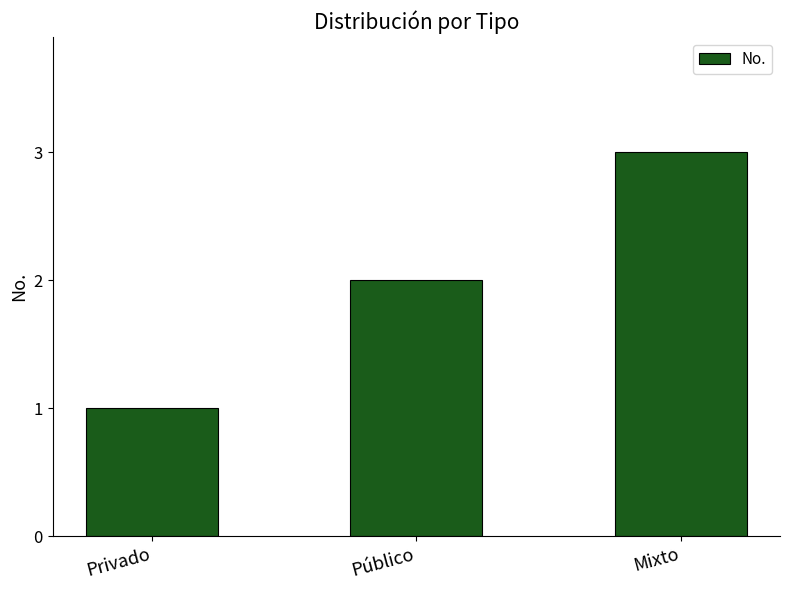

What is the value of the 1st bar from the left?

1